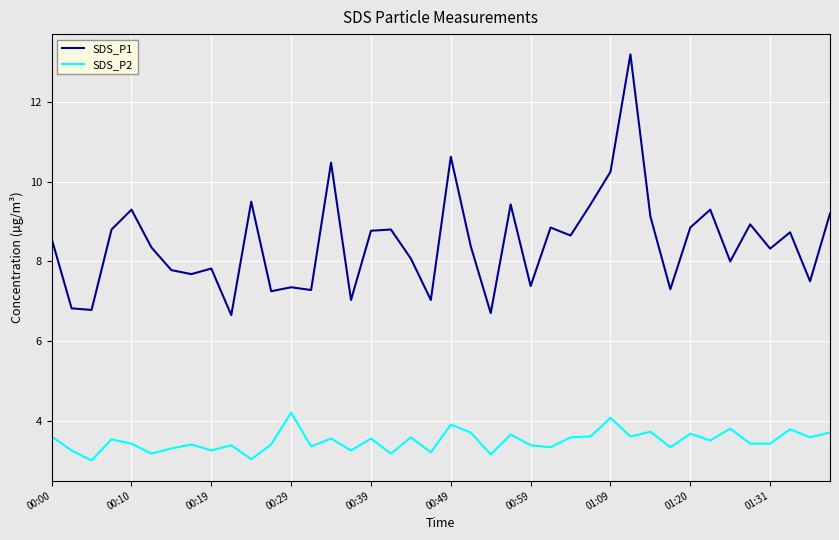

How many series are shown in this chart?

2